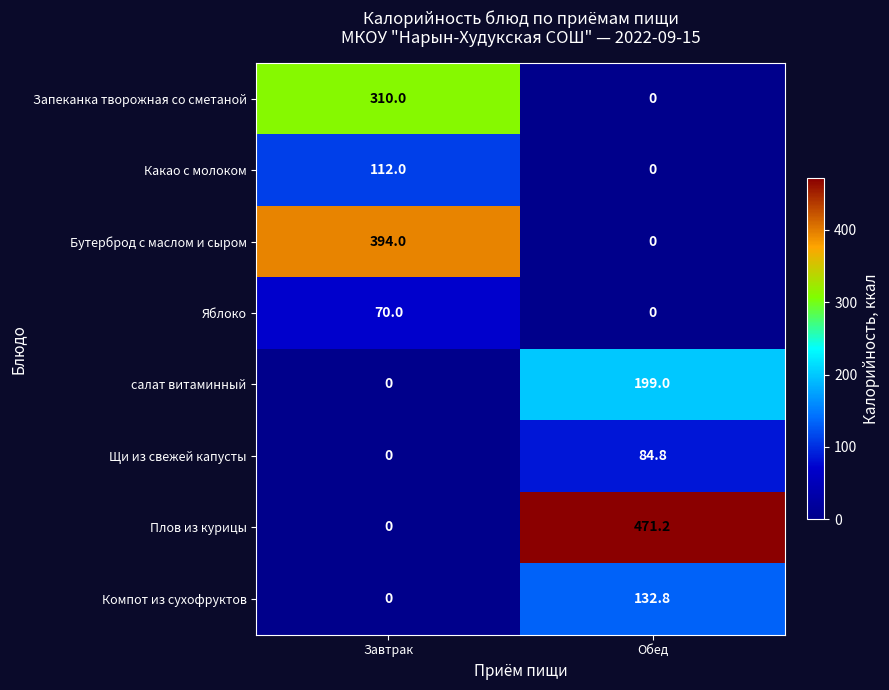

How many categories are shown in the chart?

2